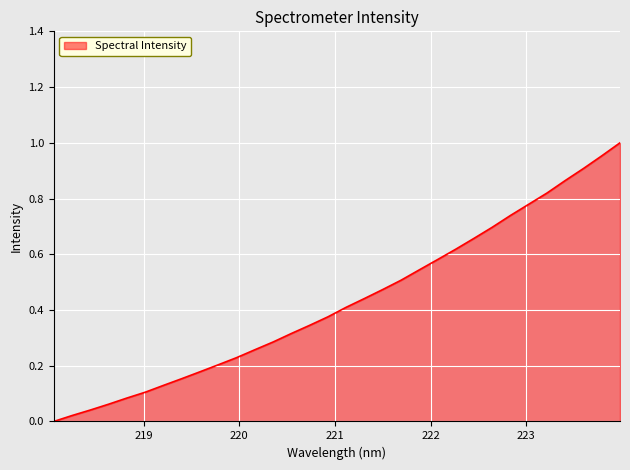

How many lines are shown in the chart?

1